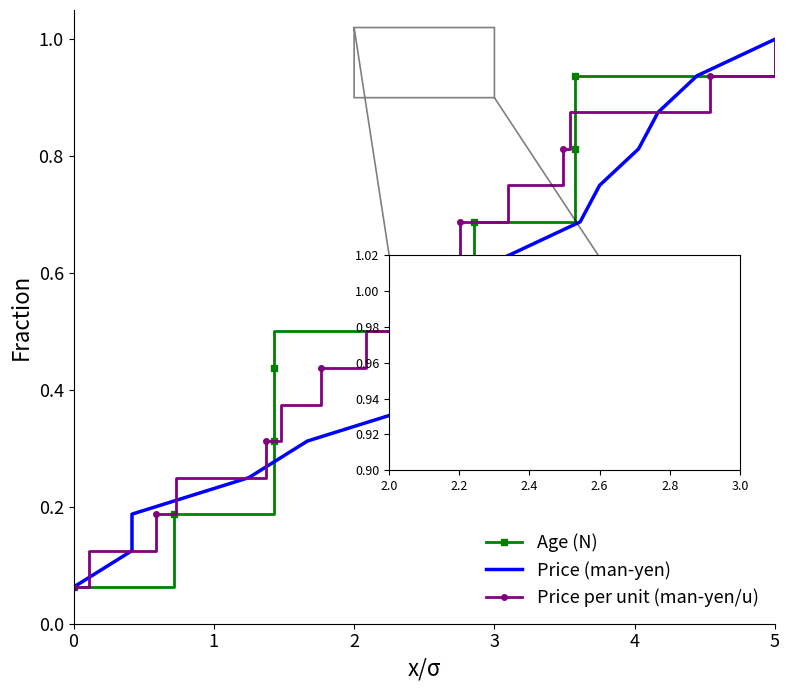

True or false: Price per unit (man-yen/u) has more than 1 points higher than both neighbors.

False